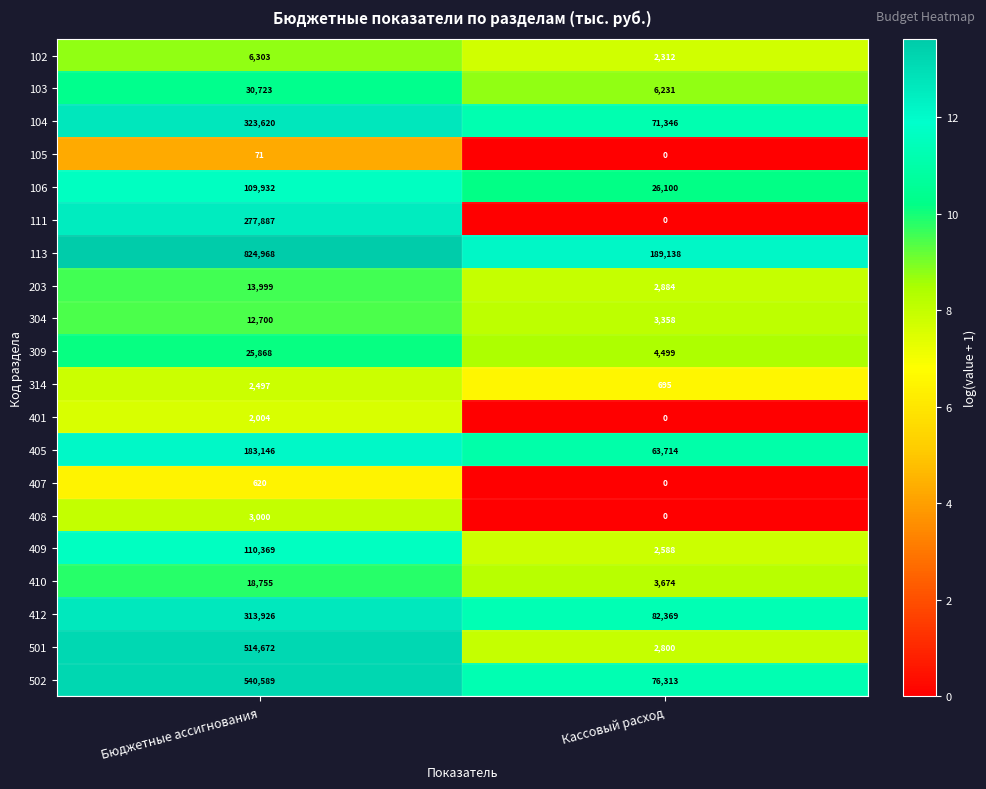

The 102 series shows 616 at Кассовый расход. True or false?

False